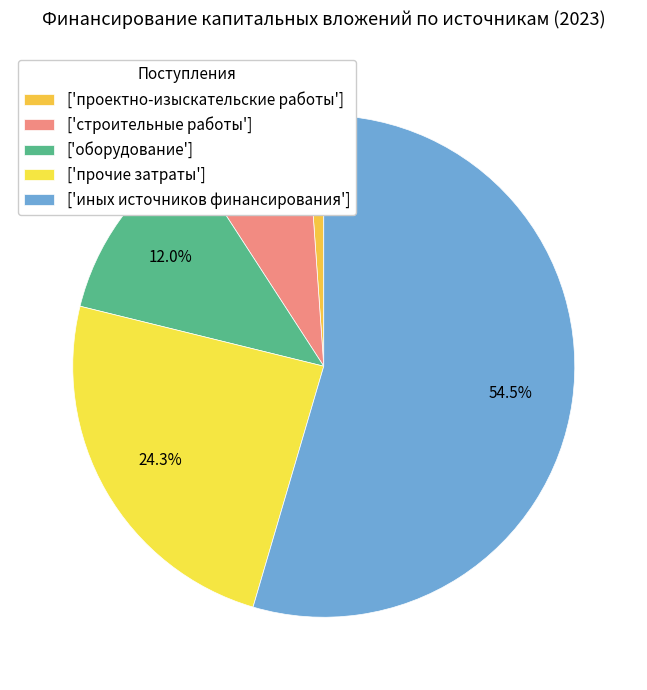

How many slices are in this pie chart?

5